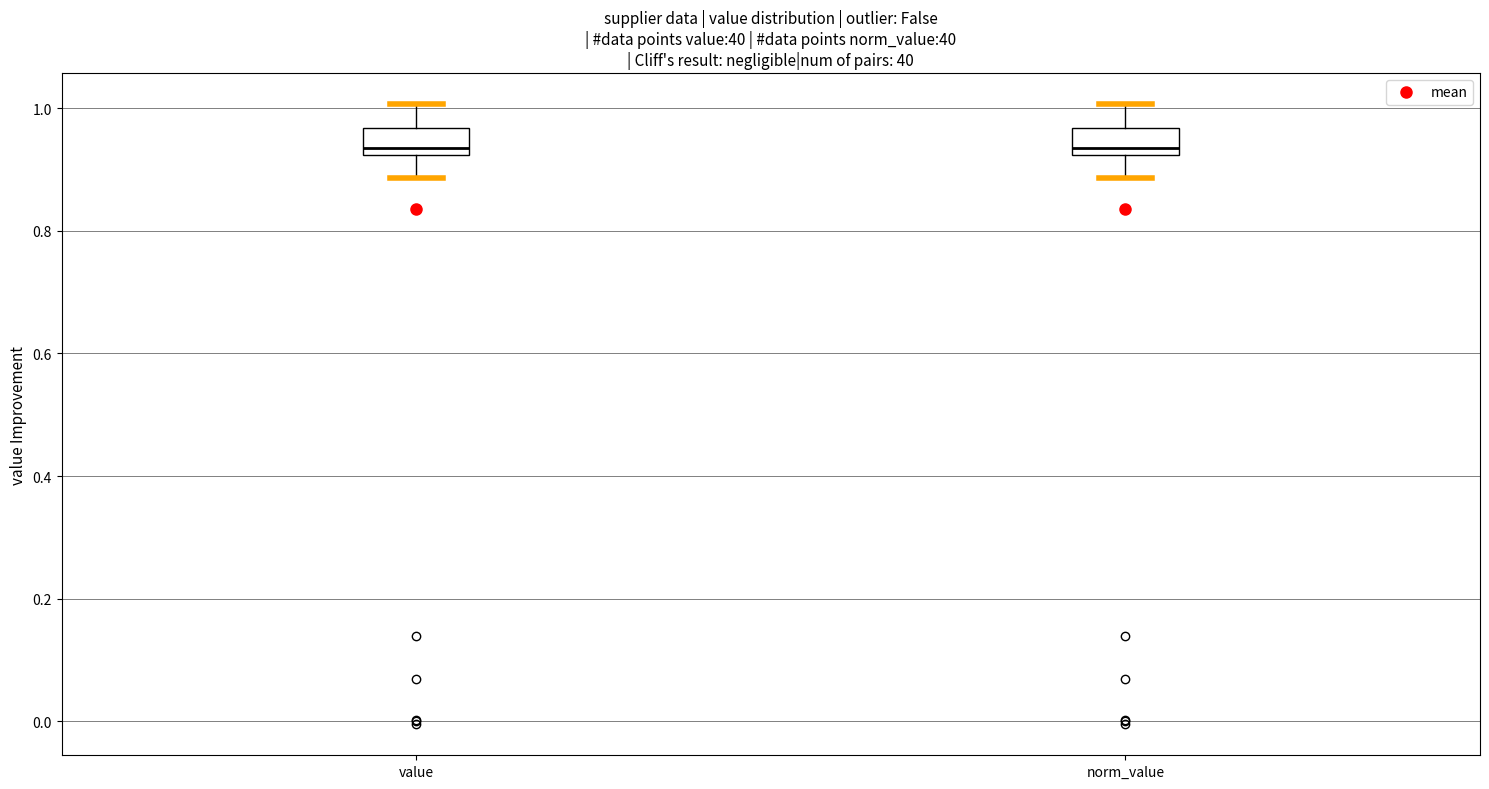

Reading left to right, read every box against the y-axis: the position of its median line, the range the box covers, and the ends of its whiskers. The values are not printed on the chart, so give them approximately, as read against the axis.

value: median 0.94, box 0.92 to 0.96, whiskers 0.88 to 1.00
norm_value: median 0.94, box 0.92 to 0.96, whiskers 0.88 to 1.00